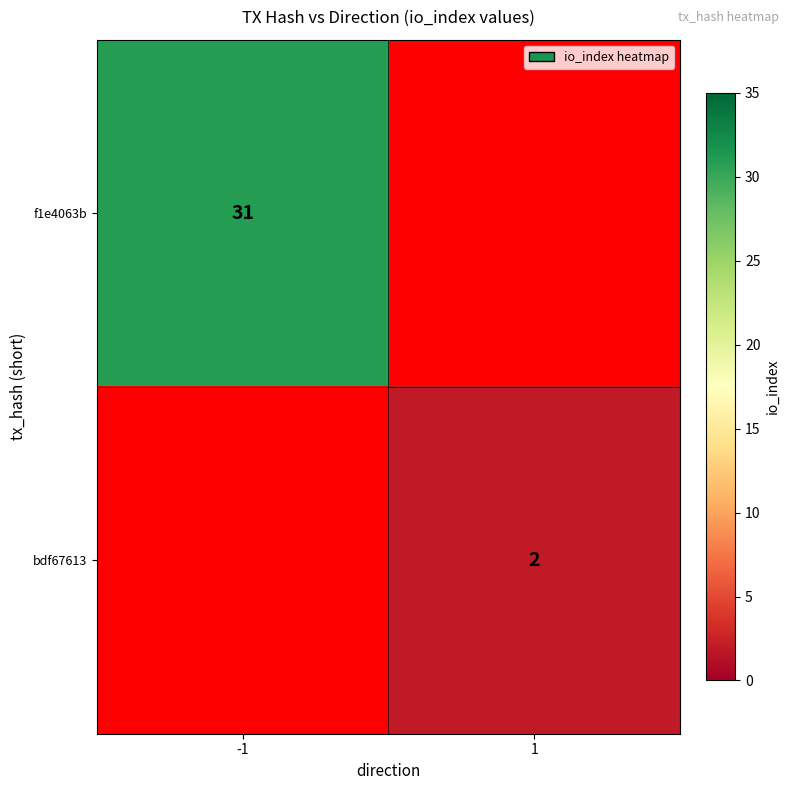

Between 1 and -1, which is larger?

-1